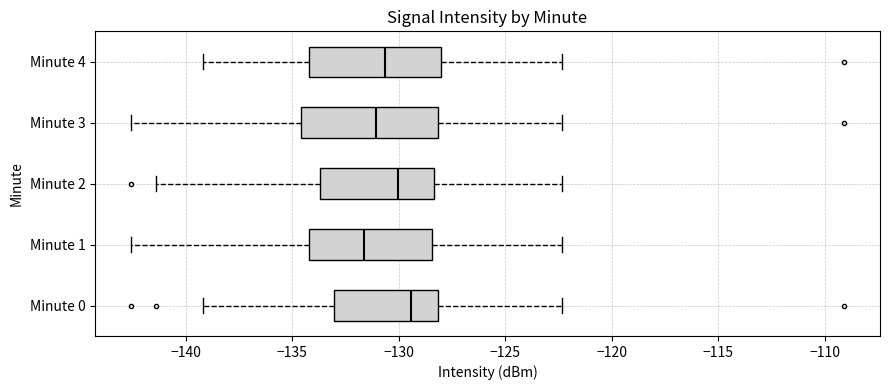

Reading bottom to top, transcribe this box plot: for each box, give where its median line is, the range the box spans, and where its two whiskers end, as read against the x-axis. The values are not printed on the chart, so give them approximately, as read against the axis.

Minute 0: median -129.5, box -133.0 to -128.0, whiskers -139.0 to -122.5
Minute 1: median -131.5, box -134.0 to -128.5, whiskers -142.5 to -122.5
Minute 2: median -130.0, box -133.5 to -128.5, whiskers -141.5 to -122.5
Minute 3: median -131.0, box -134.5 to -128.0, whiskers -142.5 to -122.5
Minute 4: median -130.5, box -134.0 to -128.0, whiskers -139.0 to -122.5